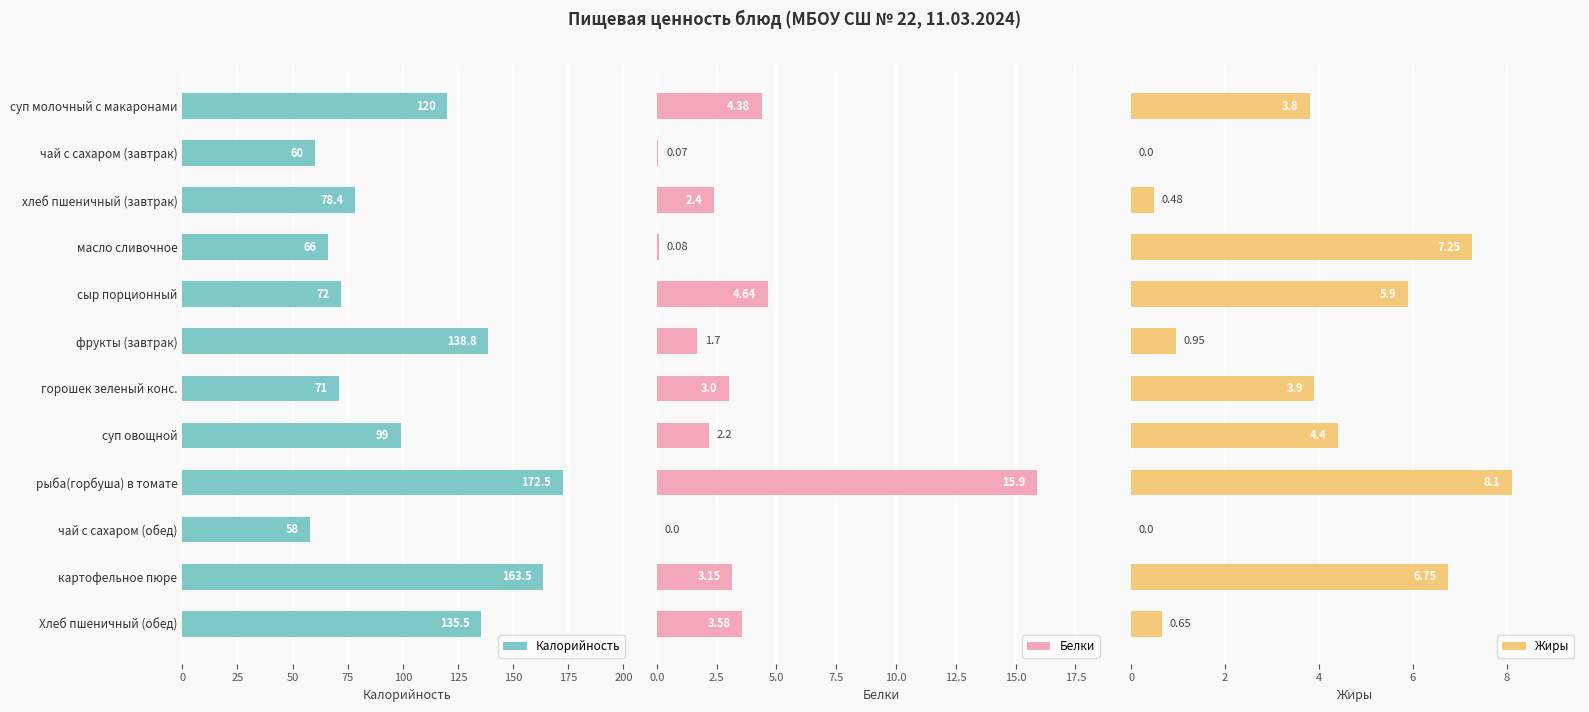

What is the difference between the Калорийность values at суп овощной and чай с сахаром (завтрак)?

39.0